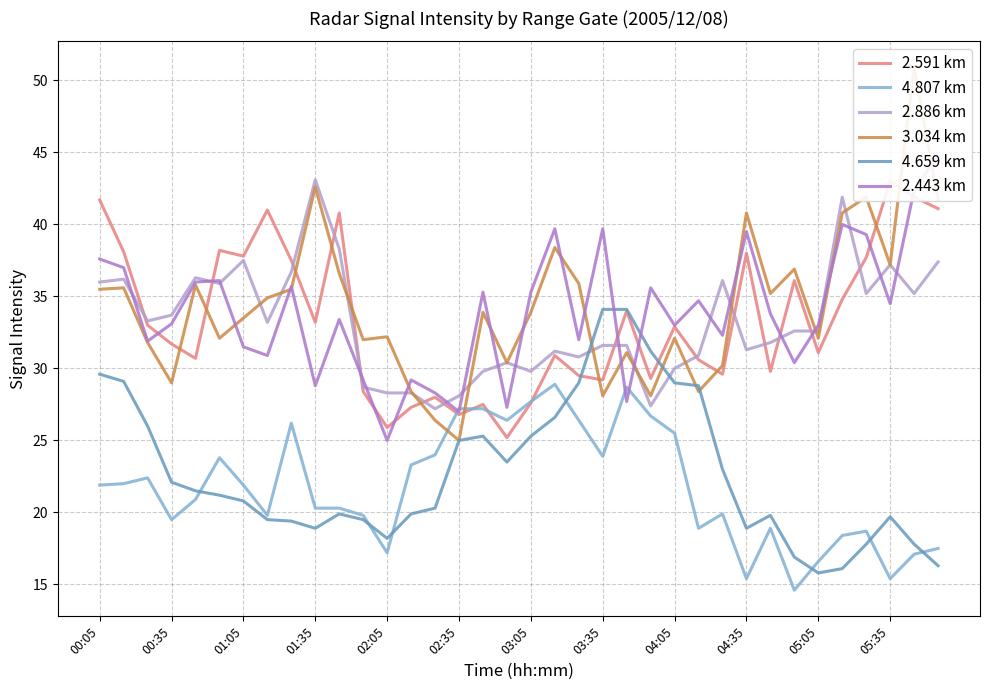

Does the chart have visible grid lines?

Yes